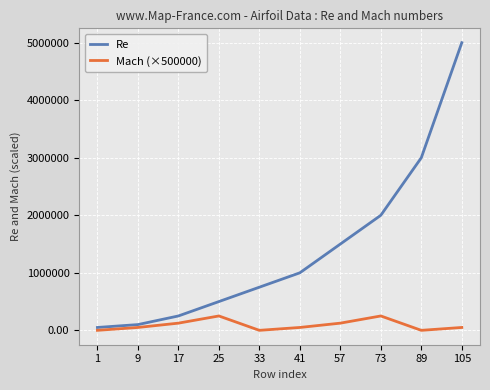

True or false: Re has more than 2 interior local peaks.

False